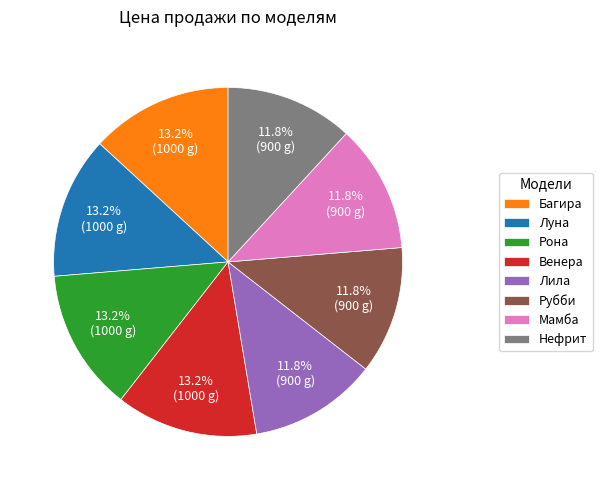

To the nearest percent, what is the combined percentage of Венера and Лила?

25%